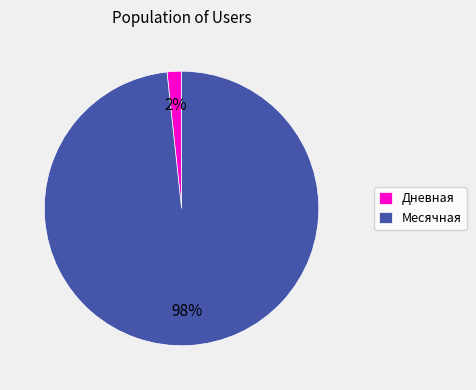

How many segments does this pie chart have?

2